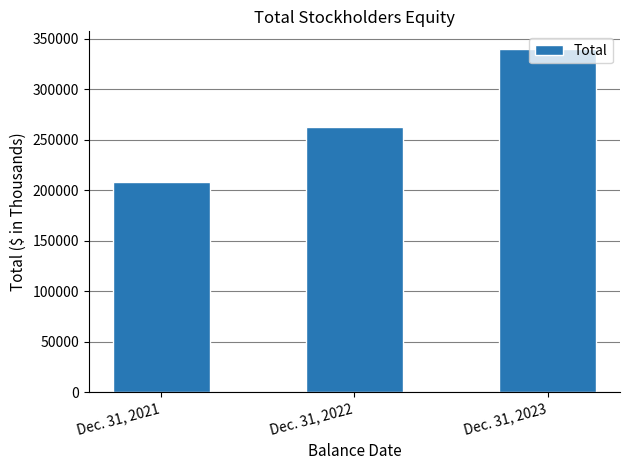

What is the change in value from Dec. 31, 2021 to Dec. 31, 2023?

+131815